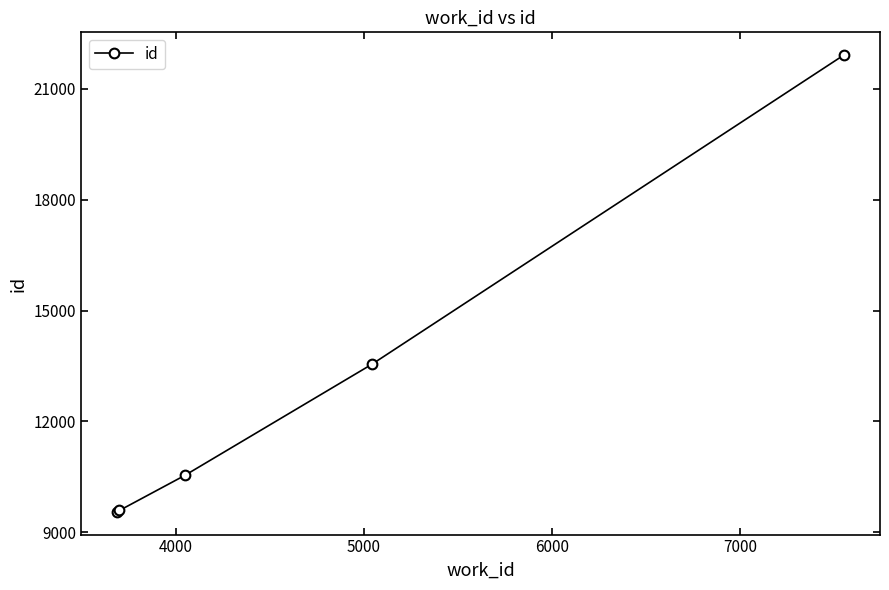

What is the smallest value displayed?

9555